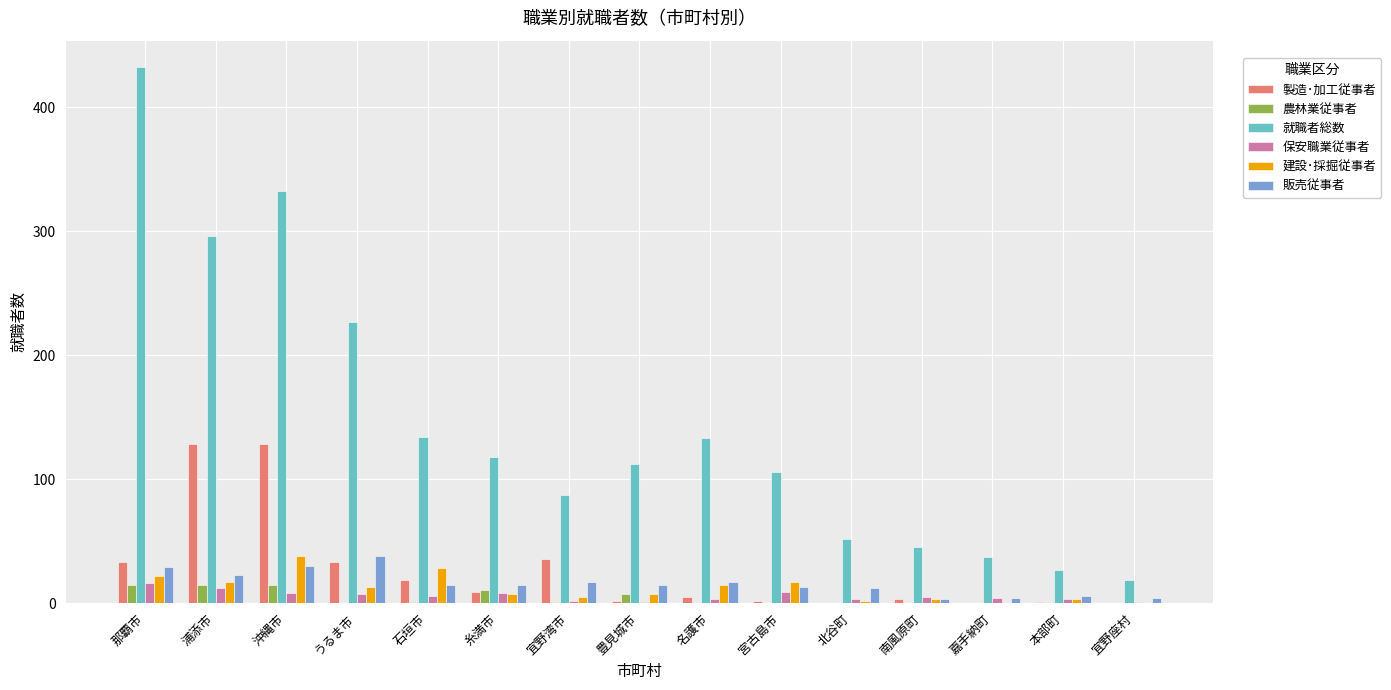

Is it true that 農林業従事者 equals 0 at 宮古島市?

True